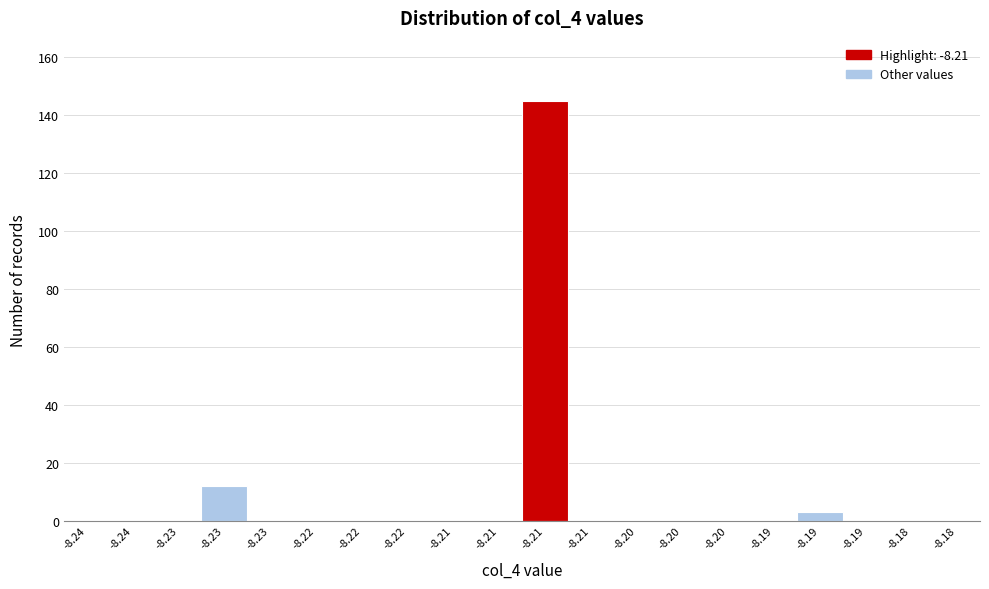

How many data points does each series have?

20